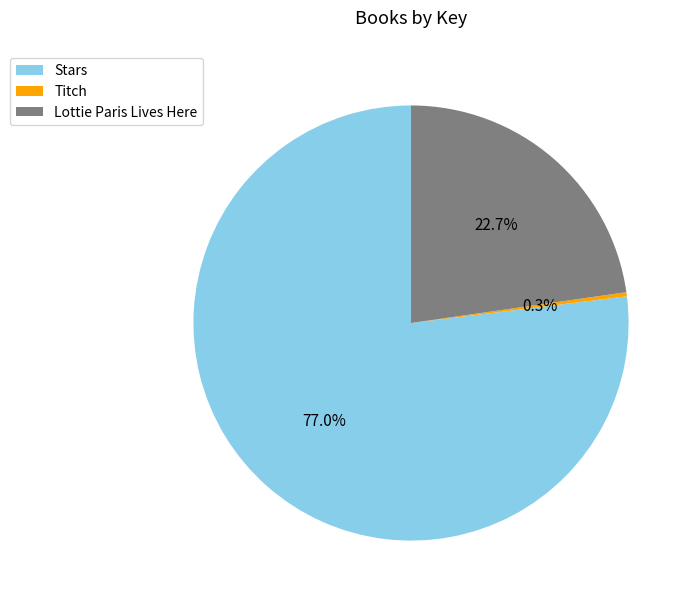

Which category has the smallest portion of the pie?

Titch